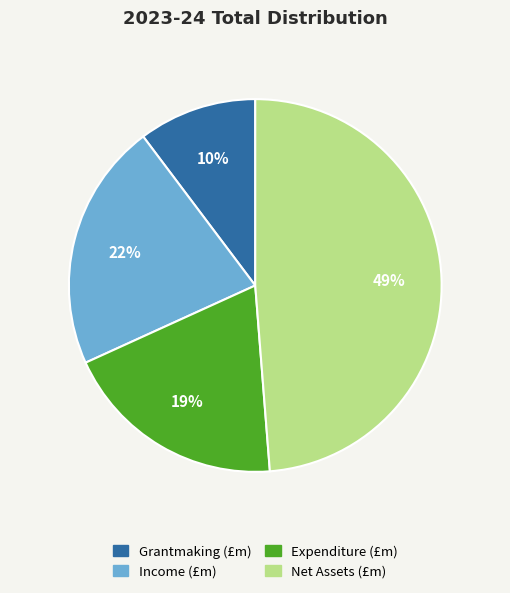

Is Net Assets (£m) the majority of the pie?

No